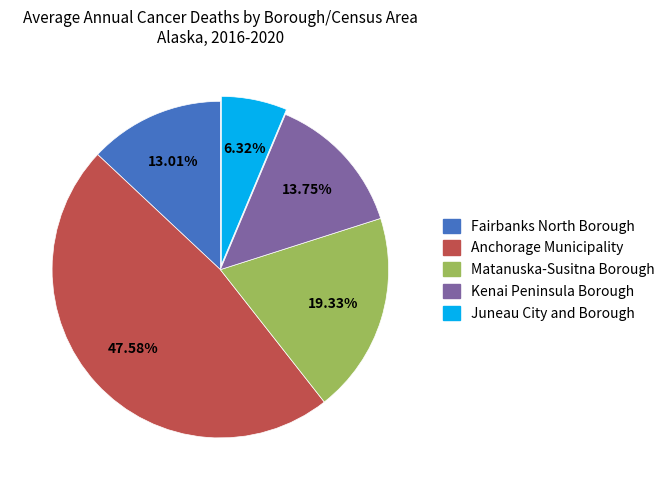

Does Juneau City and Borough account for over 50% of the chart?

No